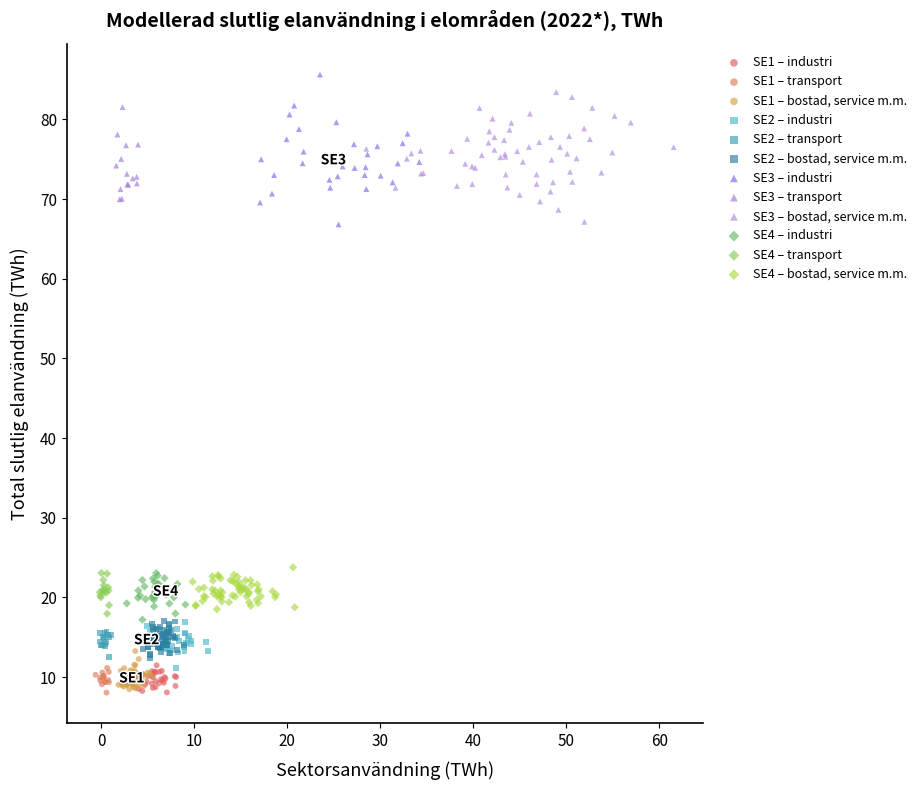

What are all the series names shown in the legend?

SE1 – industri, SE1 – transport, SE1 – bostad, service m.m., SE2 – industri, SE2 – transport, SE2 – bostad, service m.m., SE3 – industri, SE3 – transport, SE3 – bostad, service m.m., SE4 – industri, SE4 – transport, SE4 – bostad, service m.m.